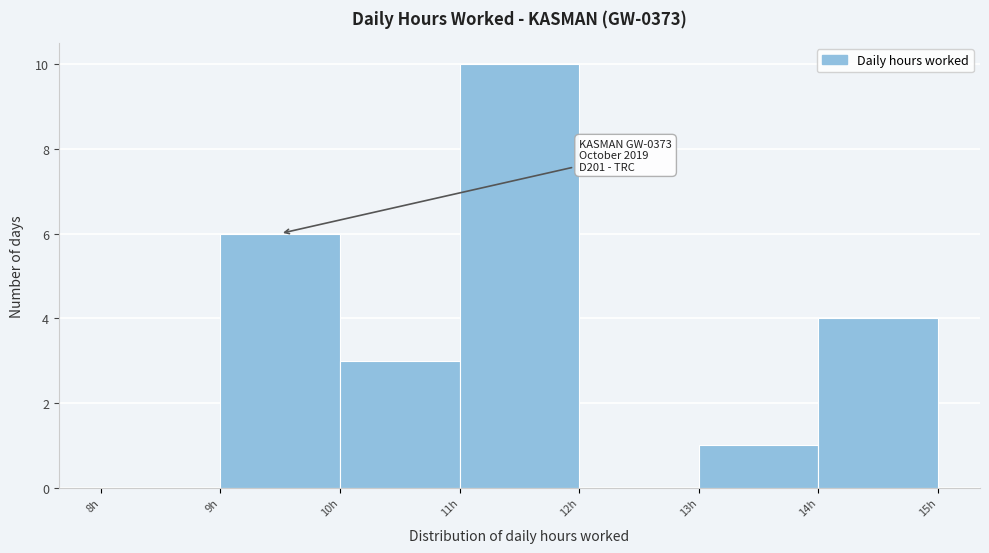

Which range on the x-axis has the tallest bar?

11 to 12